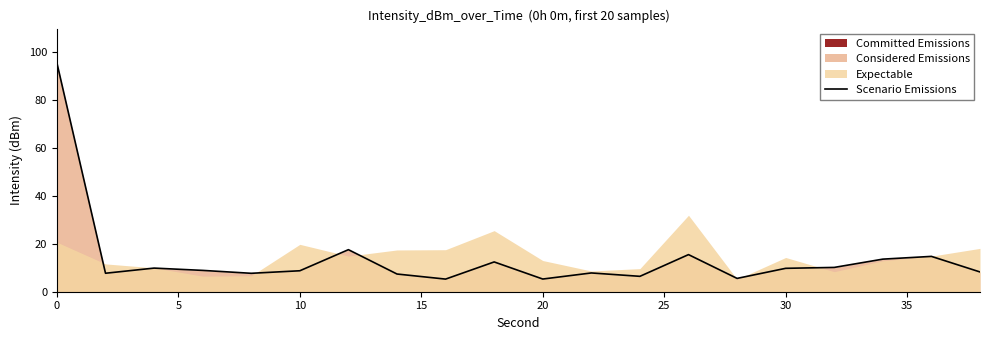

True or false: Scenario Emissions has a value of 155.7 at 0.

False